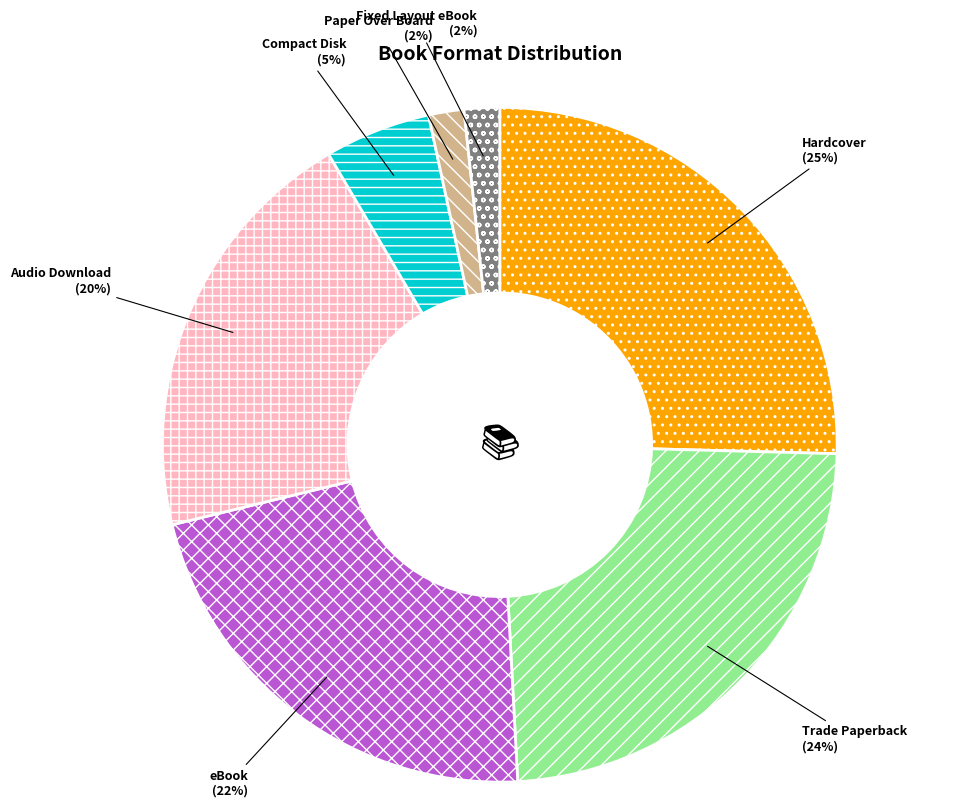

Do Hardcover and Paper Over Board together represent more than half of the pie?

No